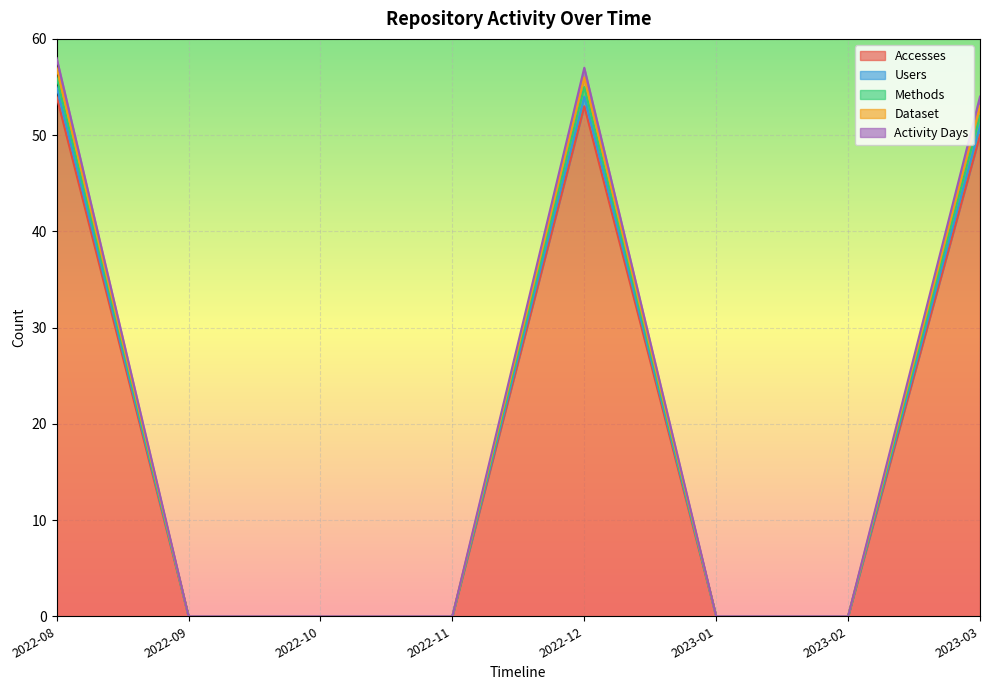

Which category has the lowest value across all series?

2022-09